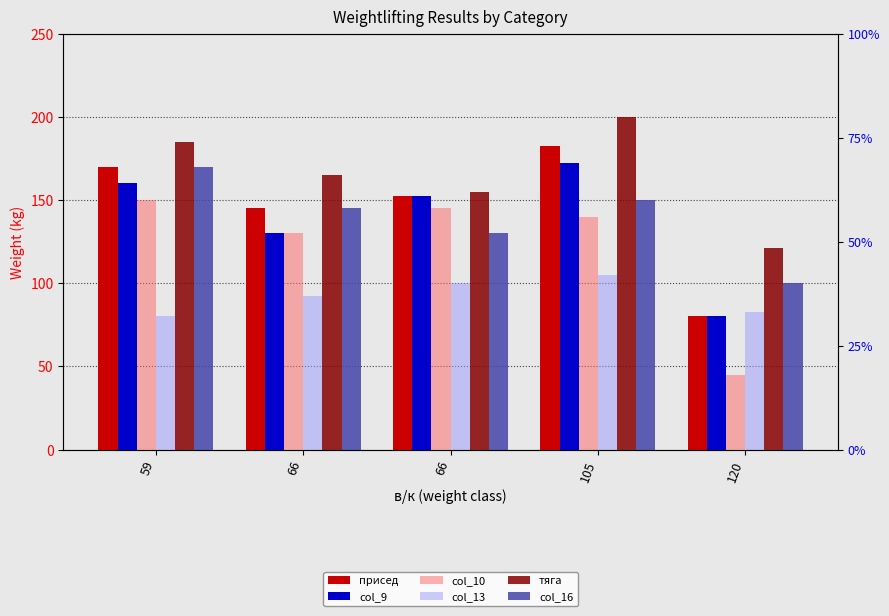

List the labels in order of col_16 value, smallest first.

120, 66, 66, 105, 59